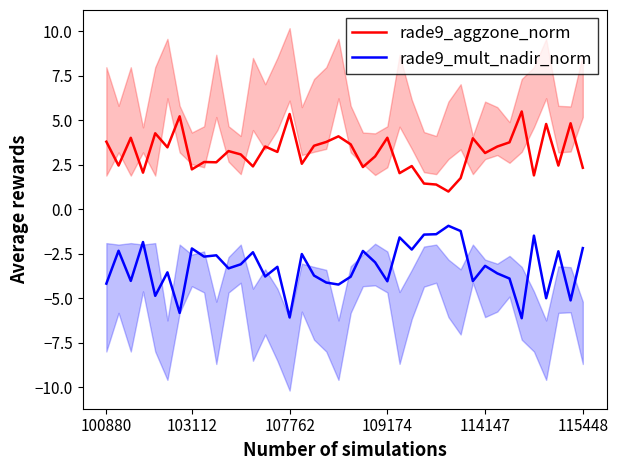

What is the average value of the rade9_aggzone_norm series?

3.2